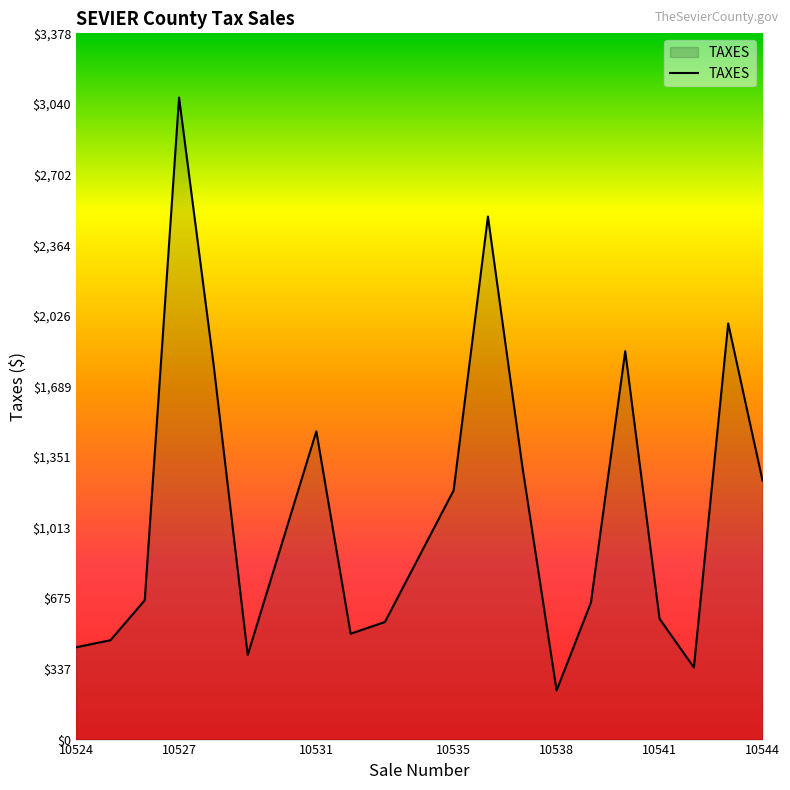

What is the smallest value displayed?

235.0